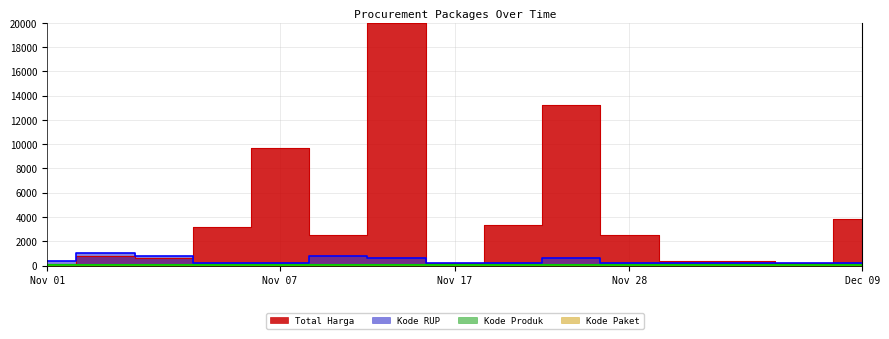

Is the value of Kode Paket at 2021-11-24 greater than the value of Kode RUP at 2021-12-09?

No